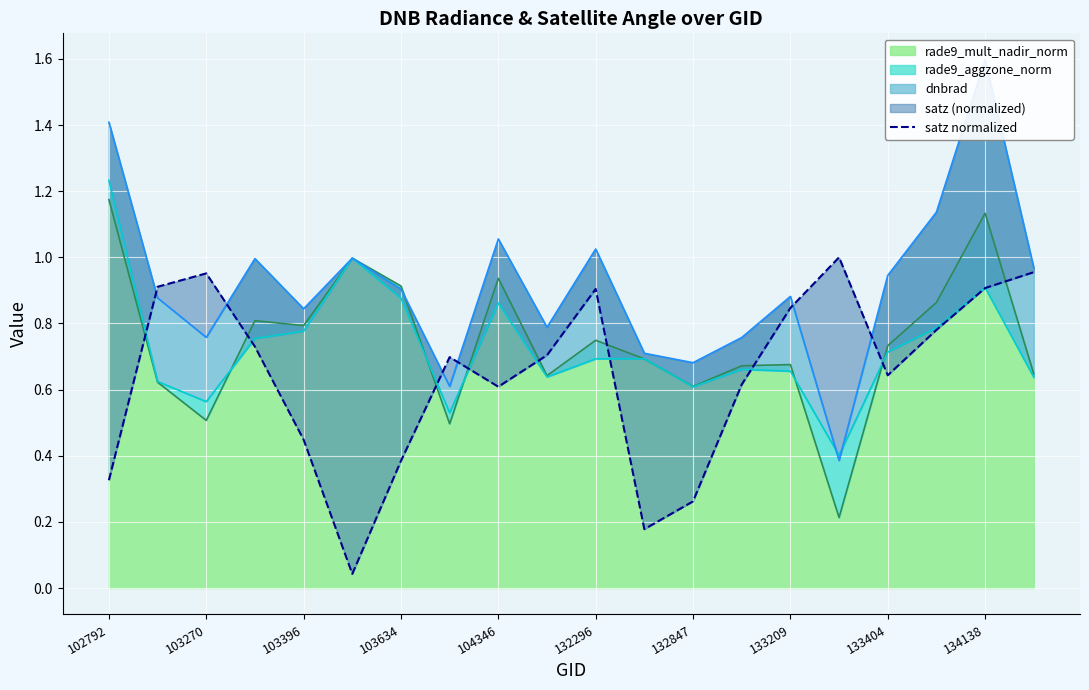

What is the sum of all values?

12.9